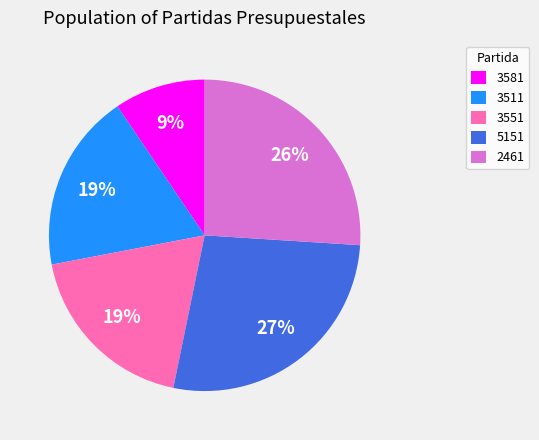

Is the sum of 5151 and 2461 greater than half?

Yes